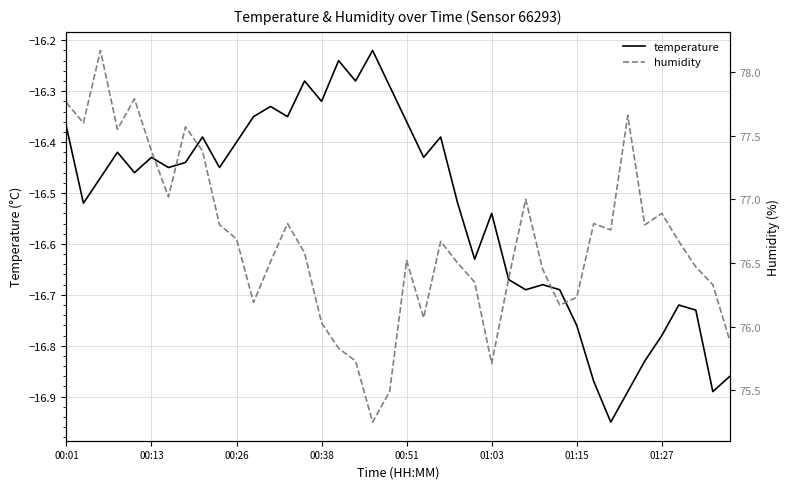

What is the greatest value displayed?

78.2